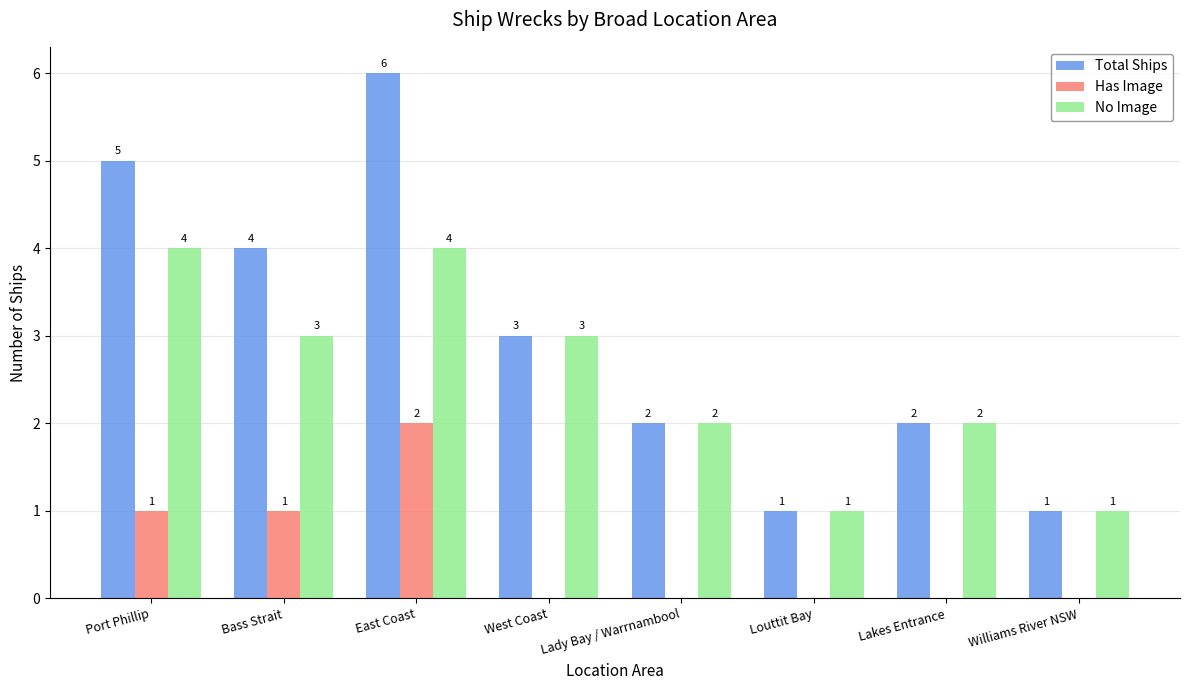

What is the sum of the No Image values at Lakes Entrance and East Coast?

6